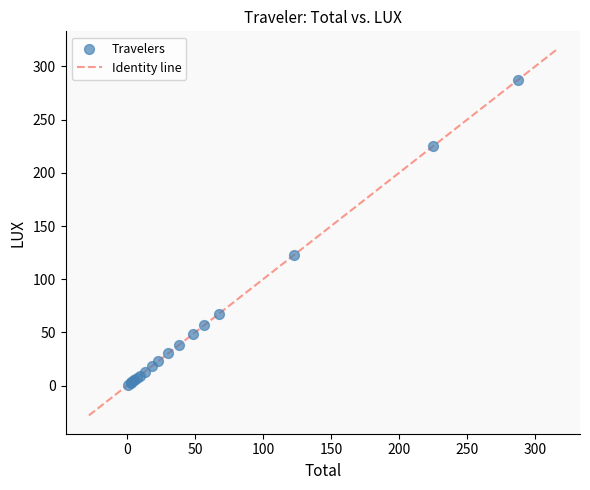

What Y value in the scatter plot is closest to 143?

122.7